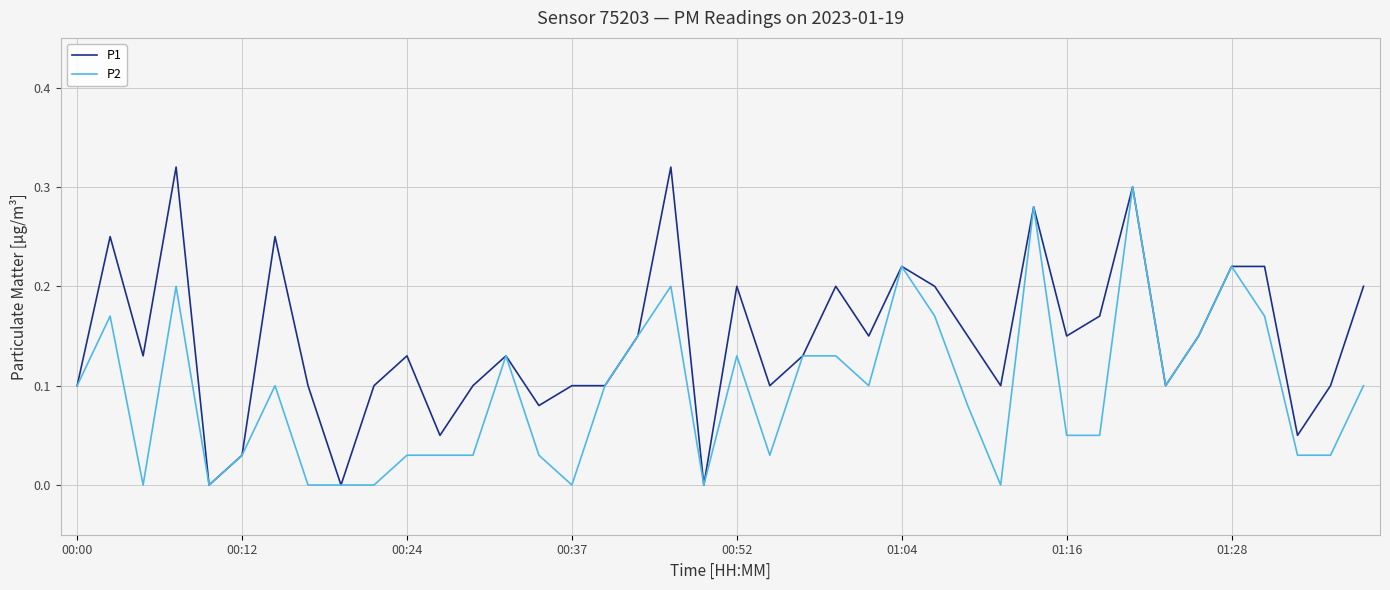

Which series has the widest spread of values?

P1